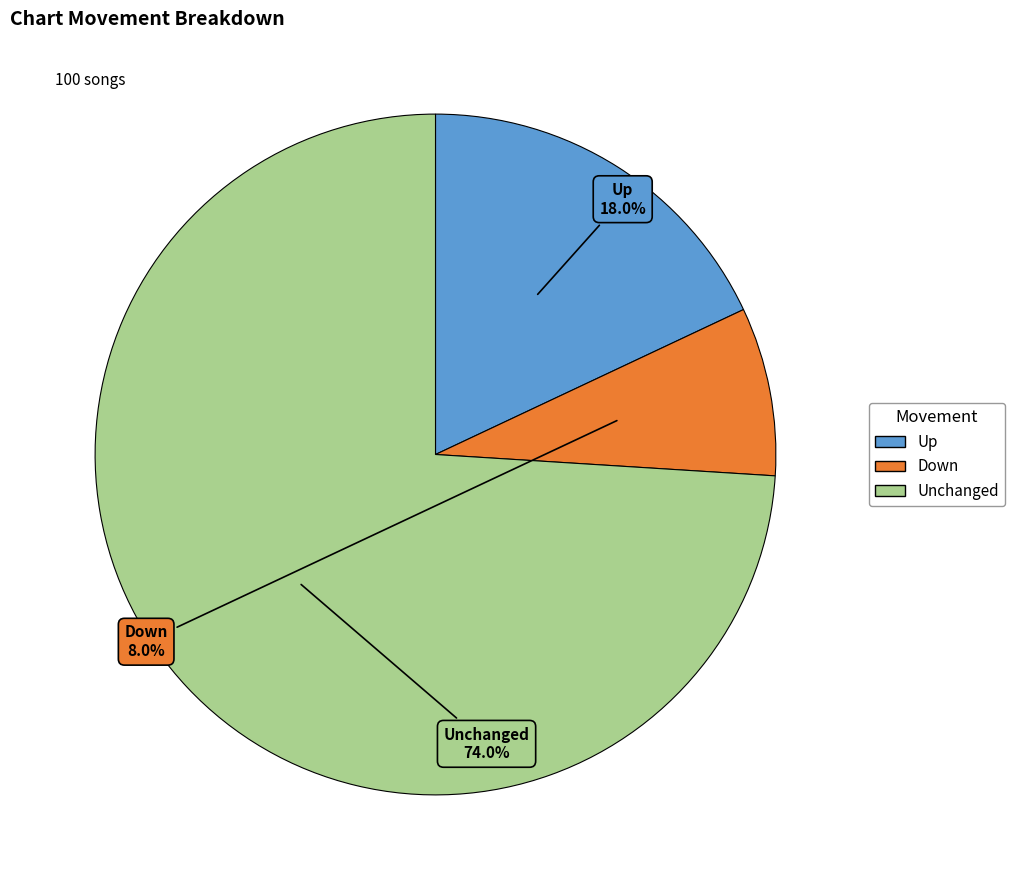

Which has a higher value, Down or Unchanged?

Unchanged